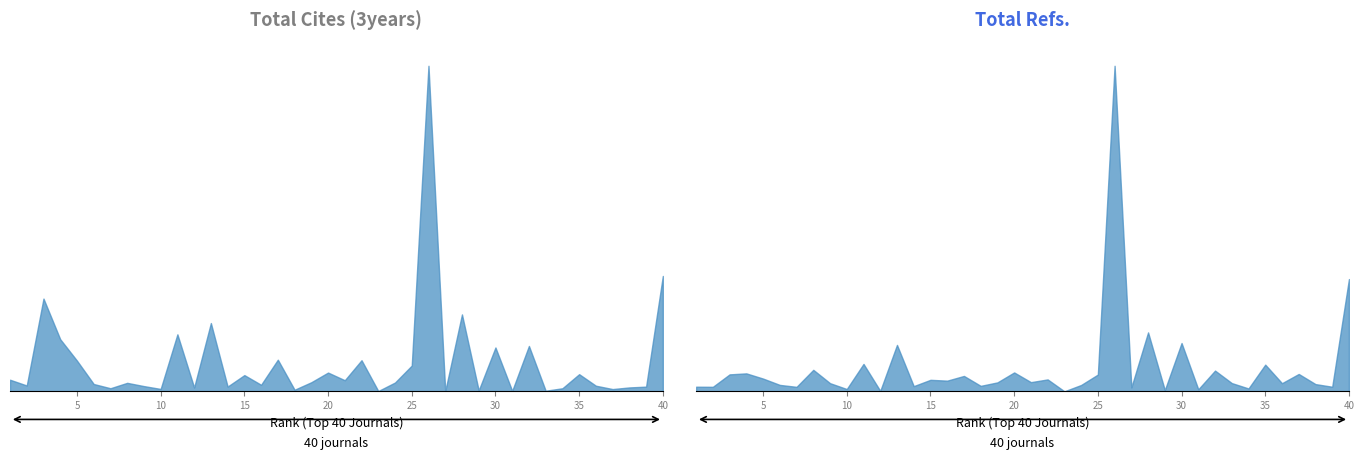

What is the value of the Total Cites (3years) point at the 32nd from the left?

16235